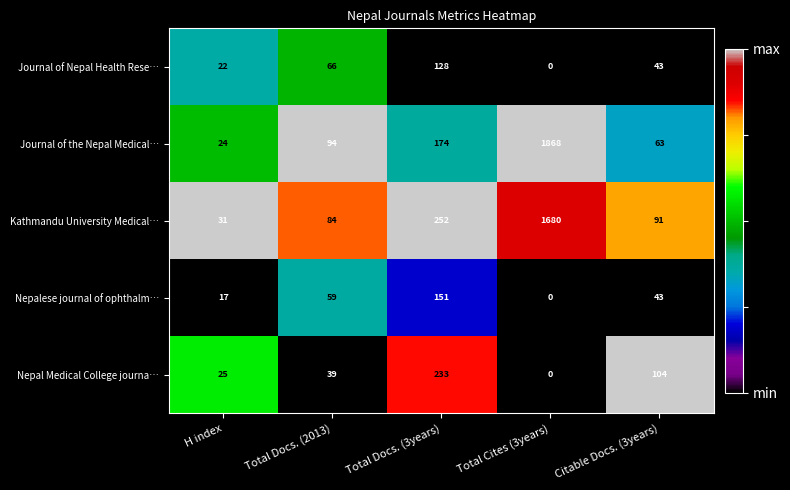

Rank the series by their maximum value, from highest to lowest.

Journal of the Nepal Medical…, Kathmandu University Medical…, Nepal Medical College journa…, Nepalese journal of ophthalm…, Journal of Nepal Health Rese…